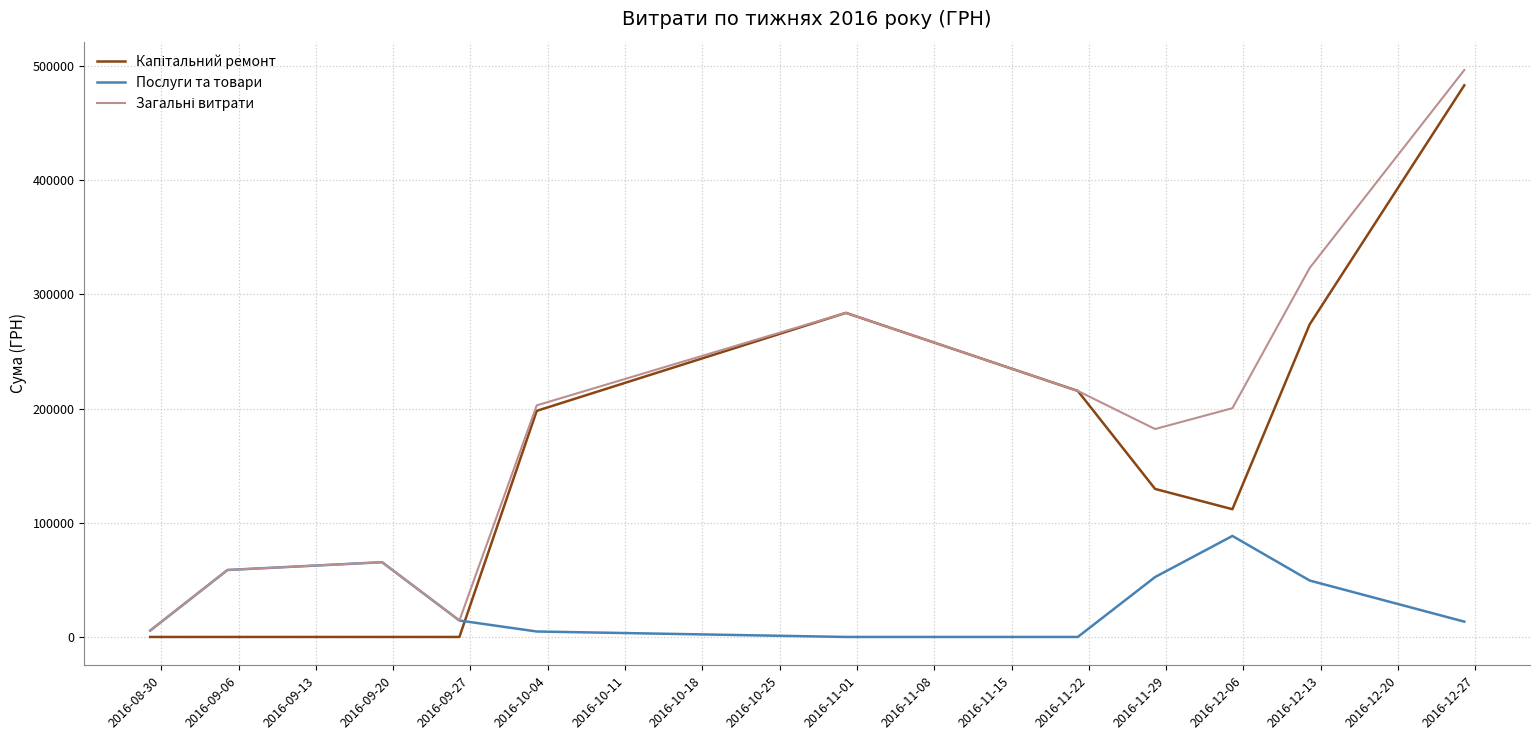

Is this an area chart (filled region under the line)?

No